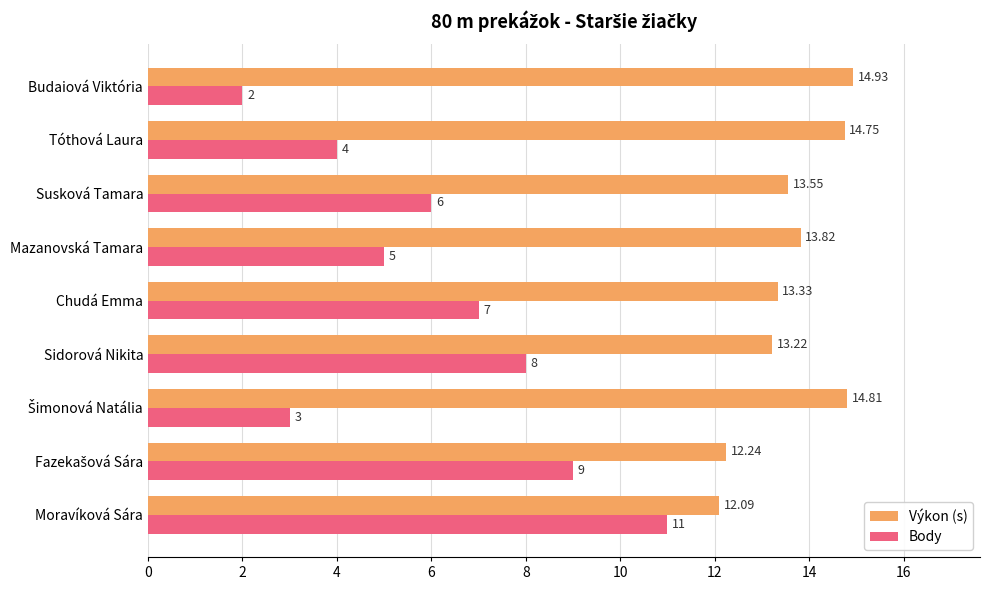

Between Mazanovská Tamara and Tóthová Laura, which series saw the biggest shift?

Body